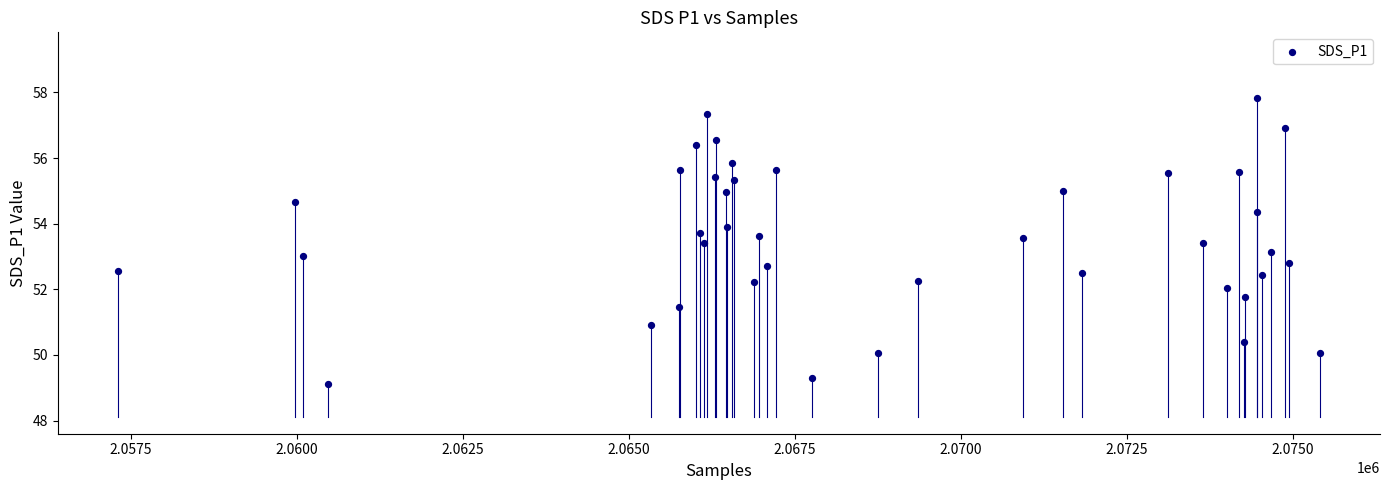

What is the range of X values (max minus min)?

18102.0